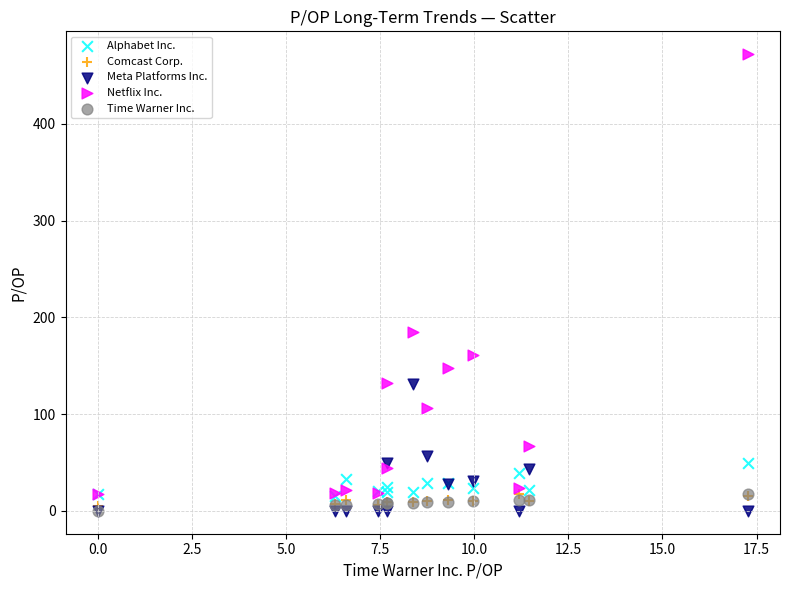

Across all series, what Y value is closest to 236?

184.6